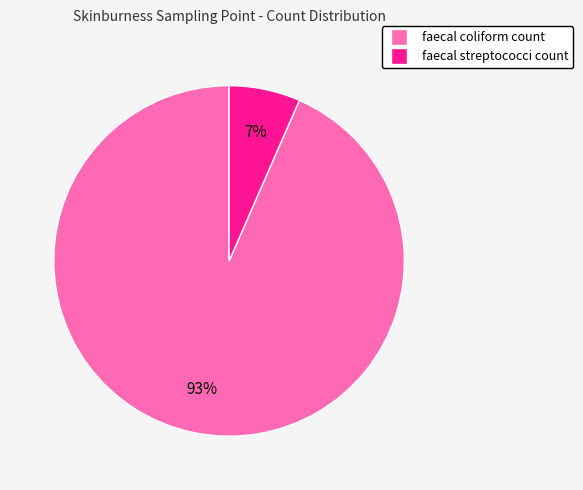

True or false: faecal streptococci count accounts for 7% of the total.

True